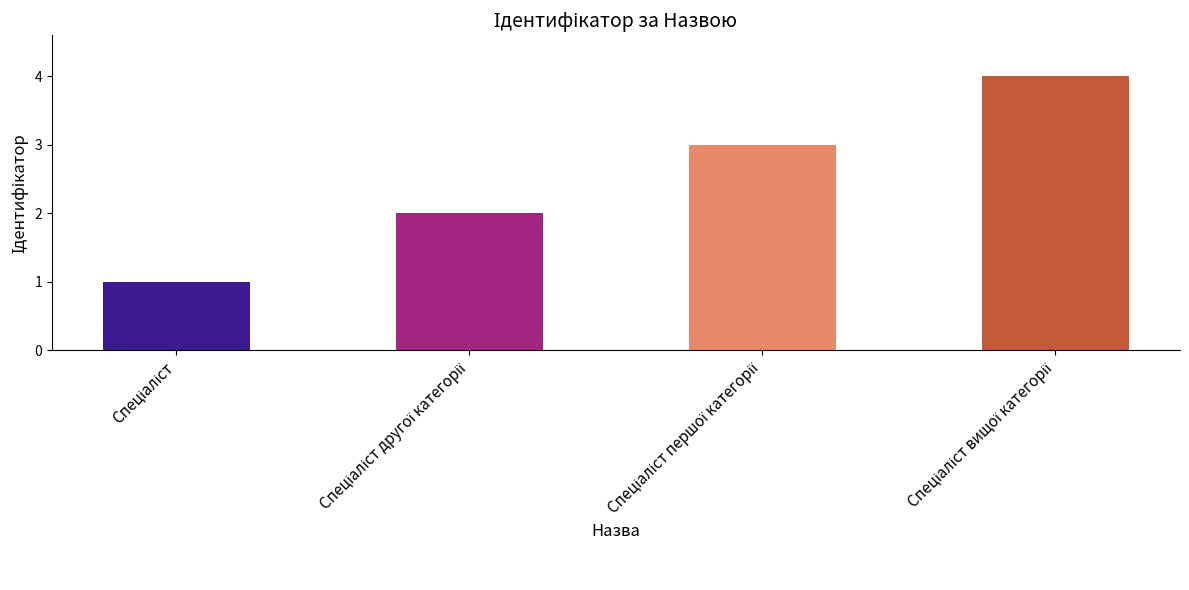

What is the sum of all values?

10